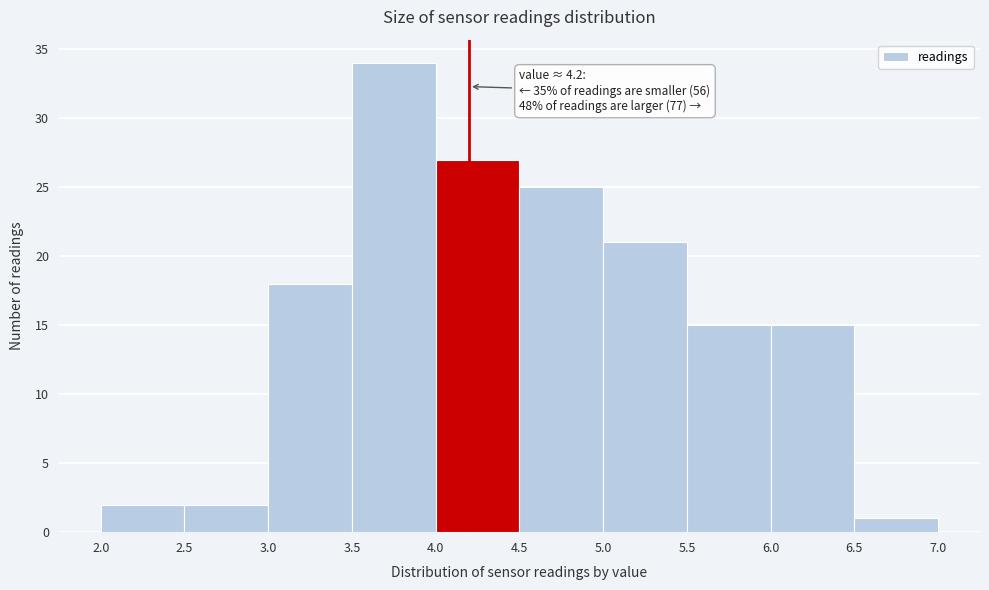

Over which range of the x-axis is the bar tallest?

3.5 to 4.0